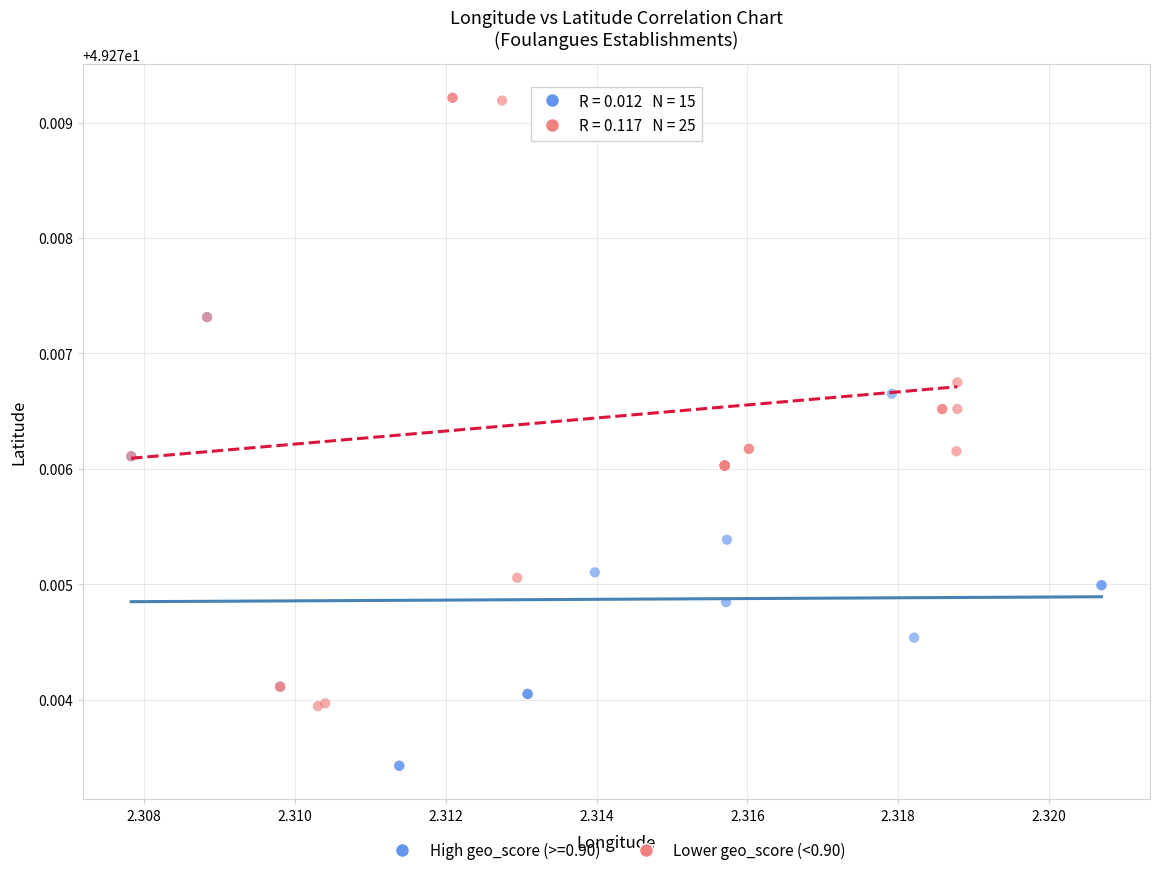

Which series contains the lowest Y value?

High geo_score (>=0.90)